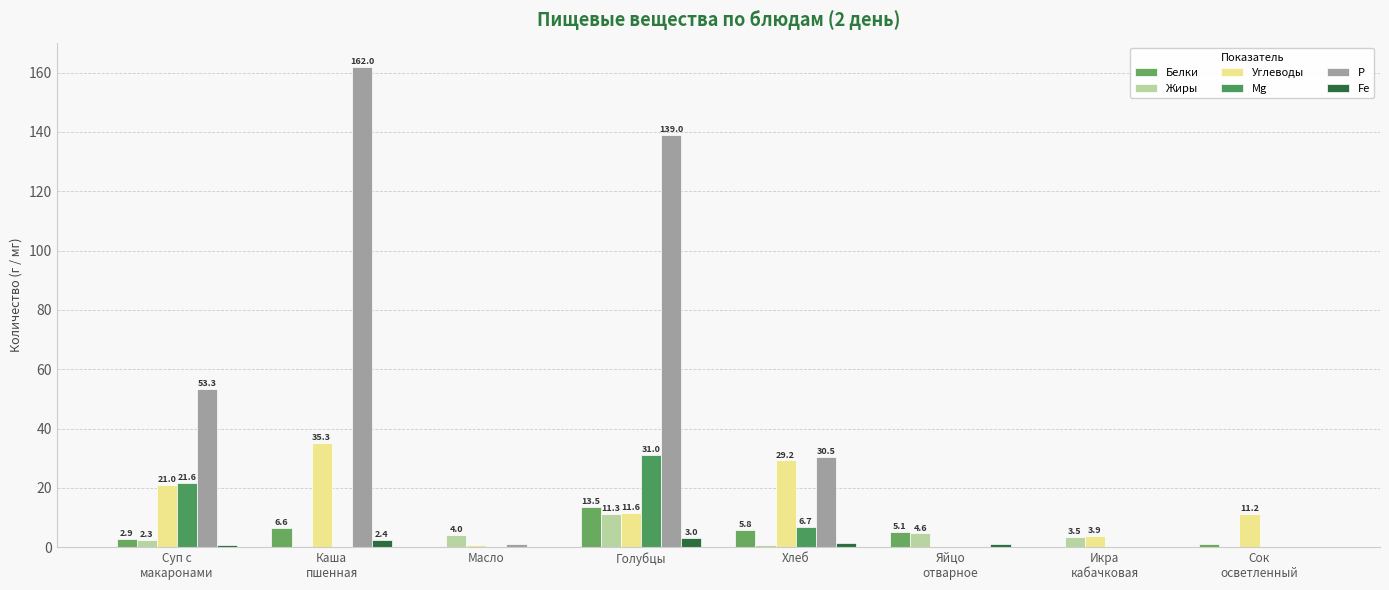

Rank the series at Каша
пшенная from lowest to highest value.

Mg, Жиры, Fe, Белки, Углеводы, P